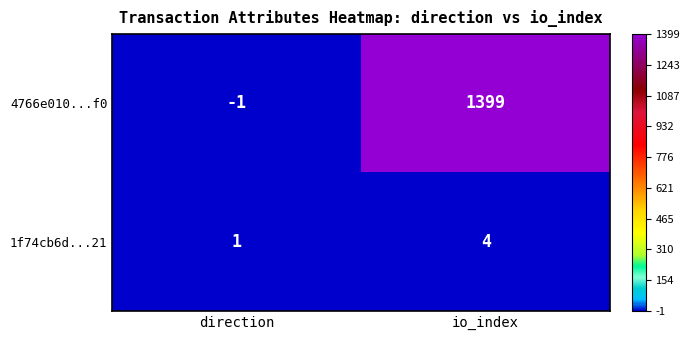

Which series has the largest total across all categories?

4766e010...f0